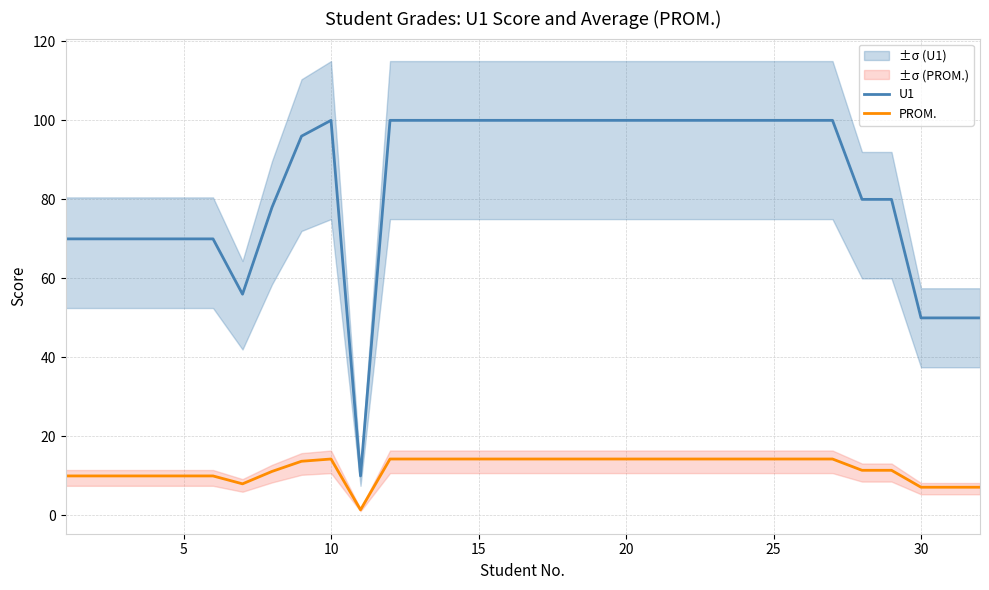

True or false: PROM. and U1 intersect in this chart.

False